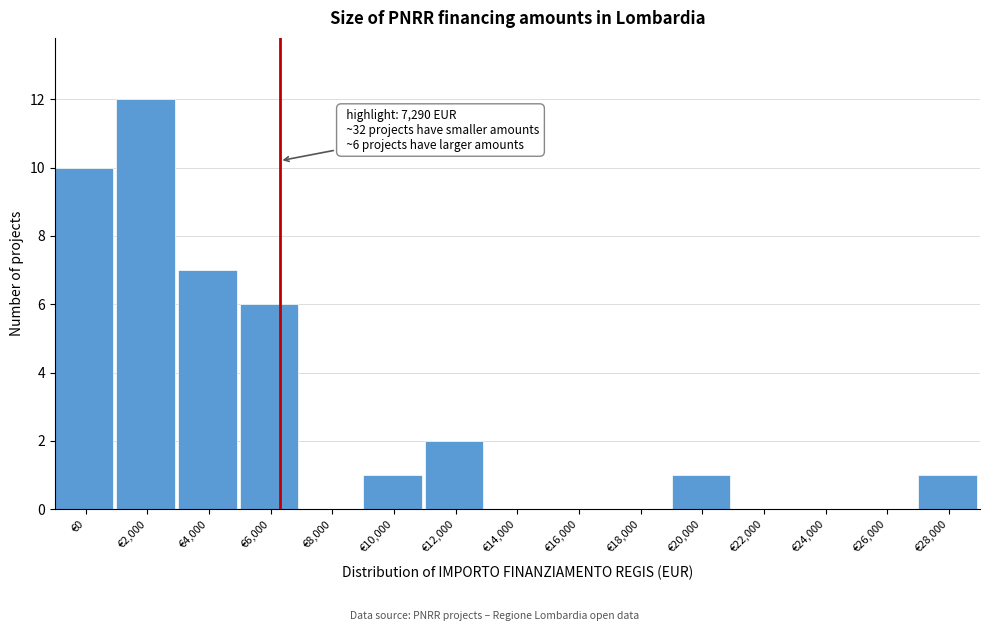

Reading left to right, list all the values displayed in this chart.

€0=10	€2,000=12	€4,000=7	€6,000=6	€8,000=0	€10,000=1	€12,000=2	€14,000=0	€16,000=0	€18,000=0	€20,000=1	€22,000=0	€24,000=0	€26,000=0	€28,000=1